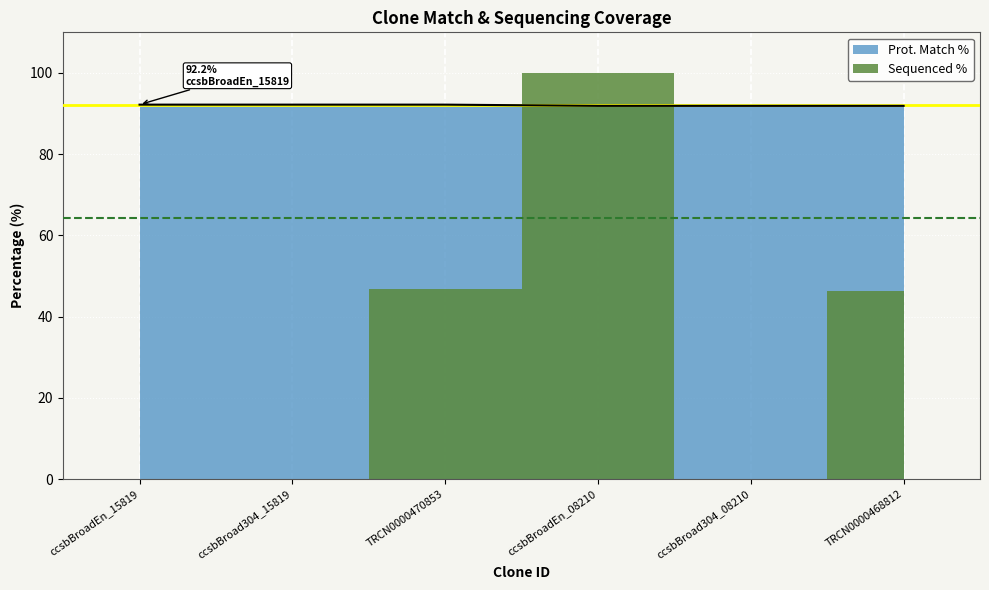

The value at ccsbBroad304_15819 is 137.7. True or false?

False